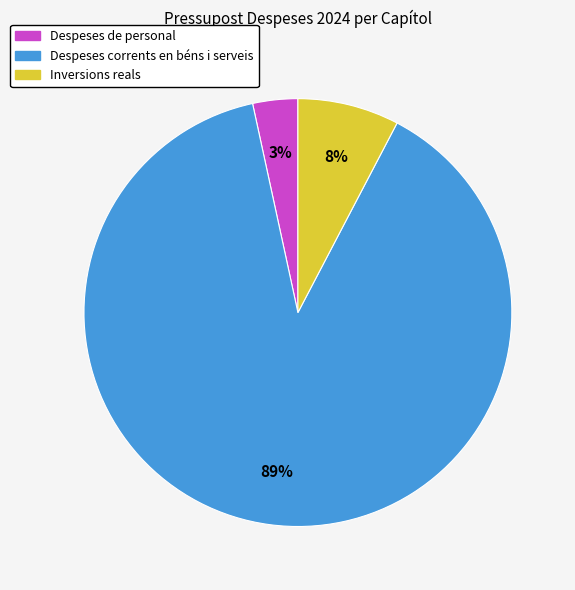

How many segments does this pie chart have?

3